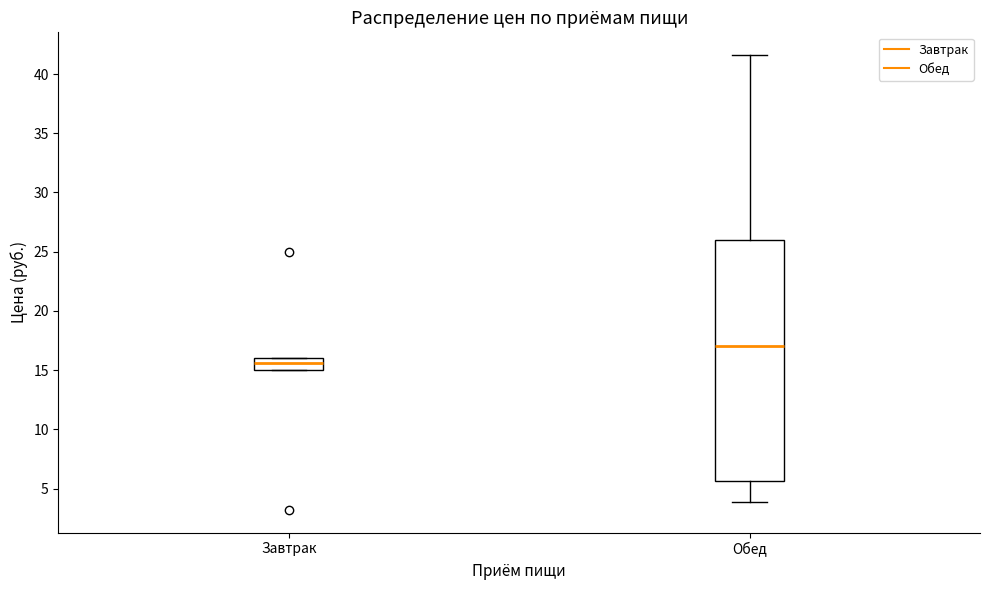

Reading left to right, transcribe this box plot: for each box, give where its median line is, the range the box spans, and where its two whiskers end, as read against the y-axis. The values are not printed on the chart, so give them approximately, as read against the axis.

Завтрак: median 15.5, box 15.0 to 16.0, whiskers 15.0 to 16.0
Обед: median 17.0, box 5.5 to 26.0, whiskers 4.0 to 41.5